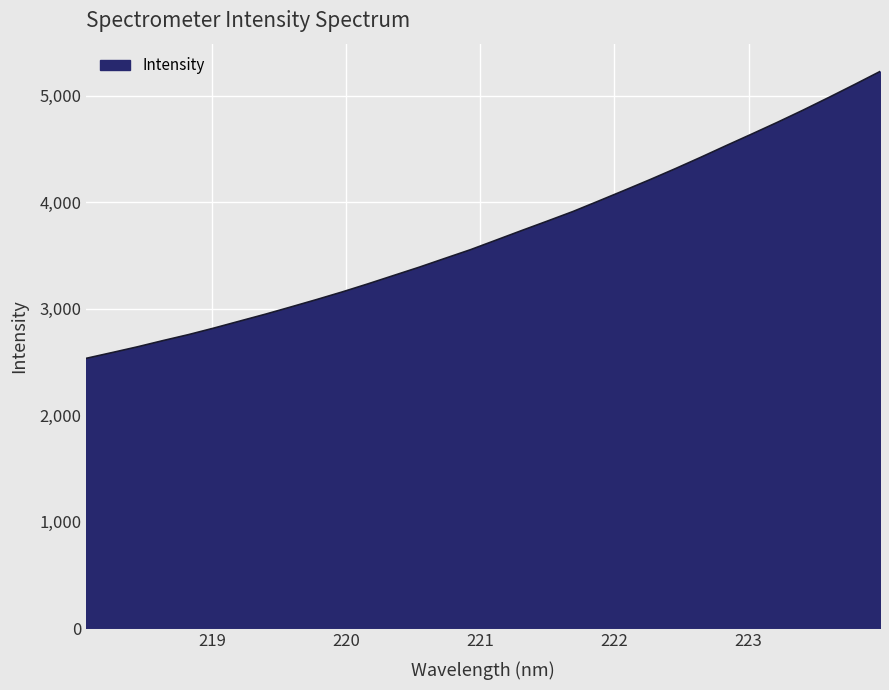

What is the difference between the maximum and minimum values?

2692.7